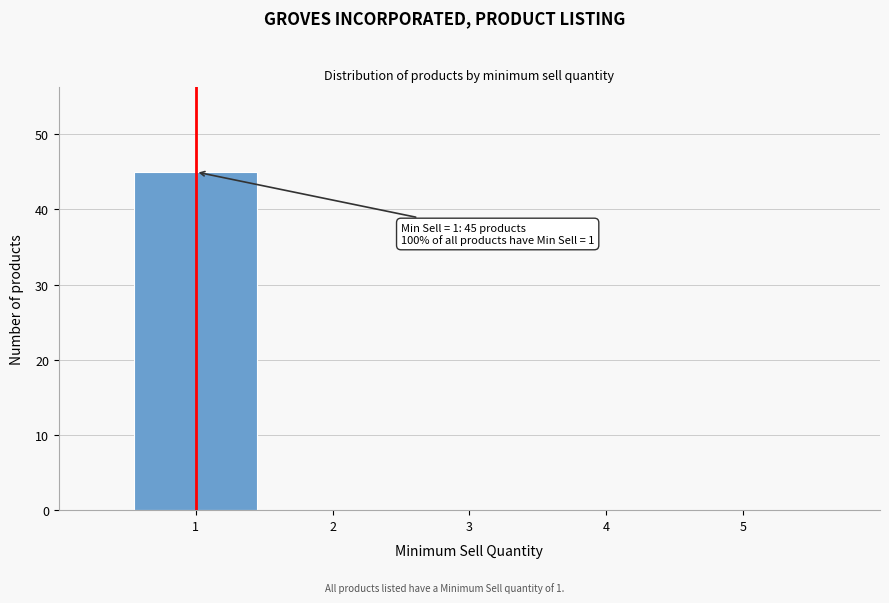

Over which range of the x-axis is the bar tallest?

0.5 to 1.5